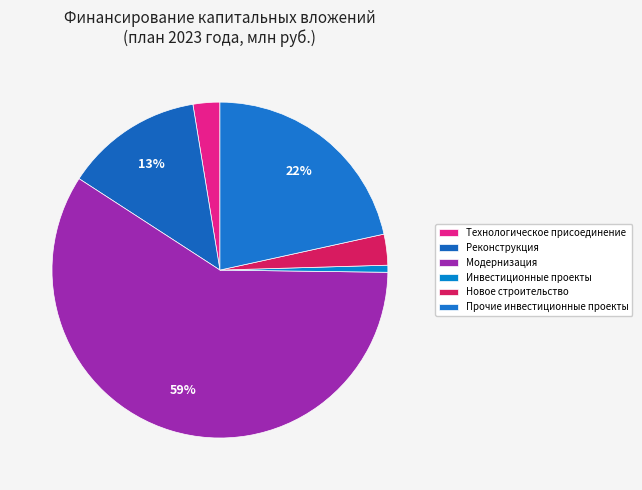

Which category has the smallest portion of the pie?

Инвестиционные проекты